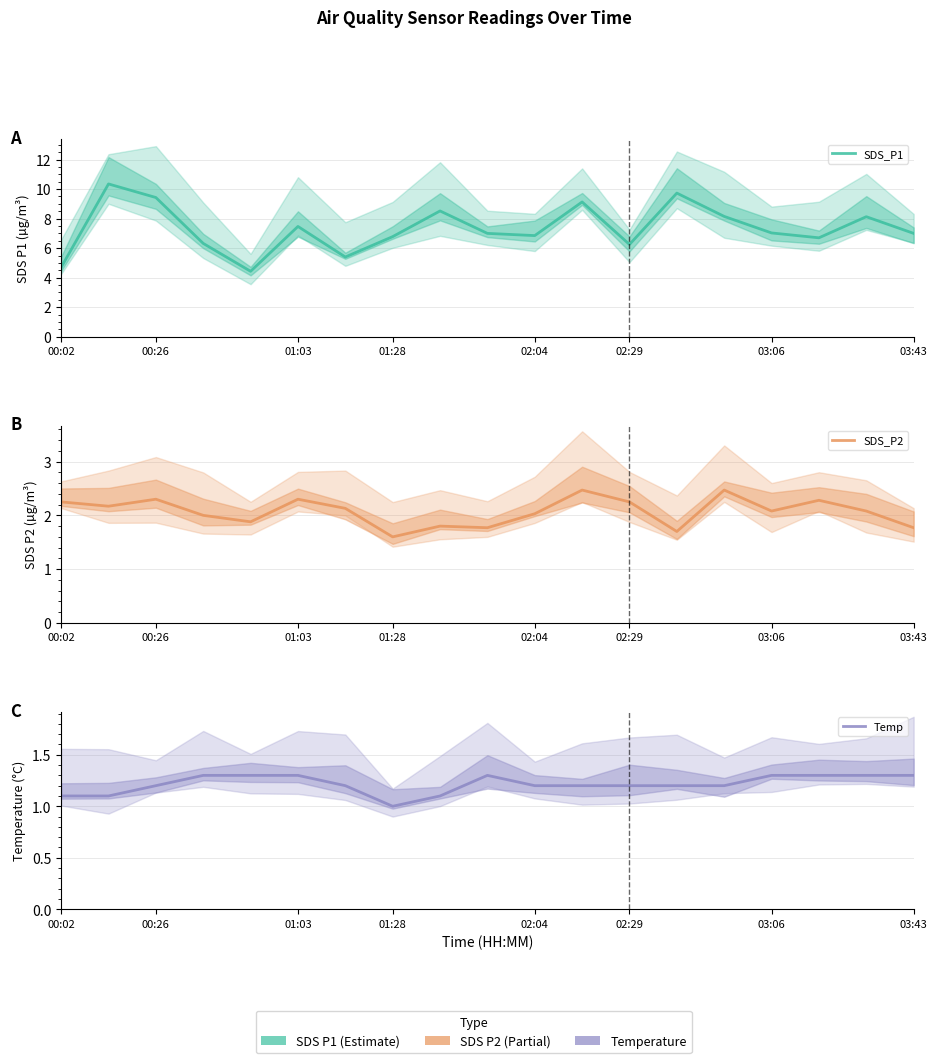

What is the value of the Temp point at the 5th from the left?

1.3